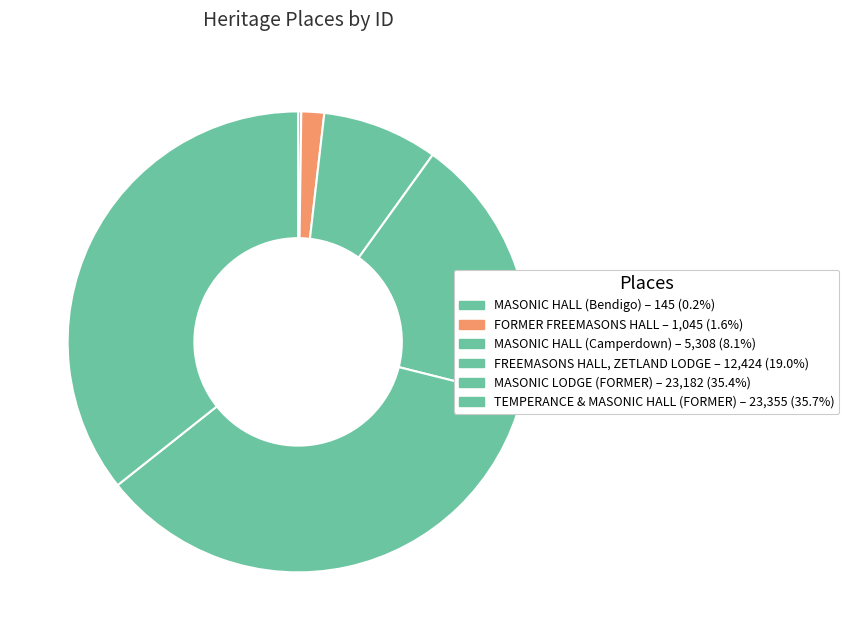

What is the ratio of the value at TEMPERANCE & MASONIC HALL (FORMER) to the value at MASONIC HALL (Bendigo)?

161.1